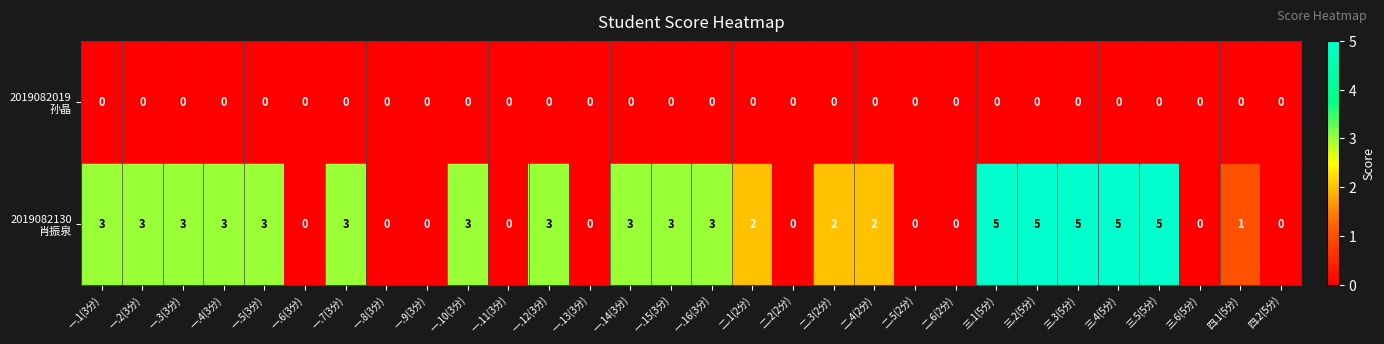

What is the maximum value shown in the chart?

5